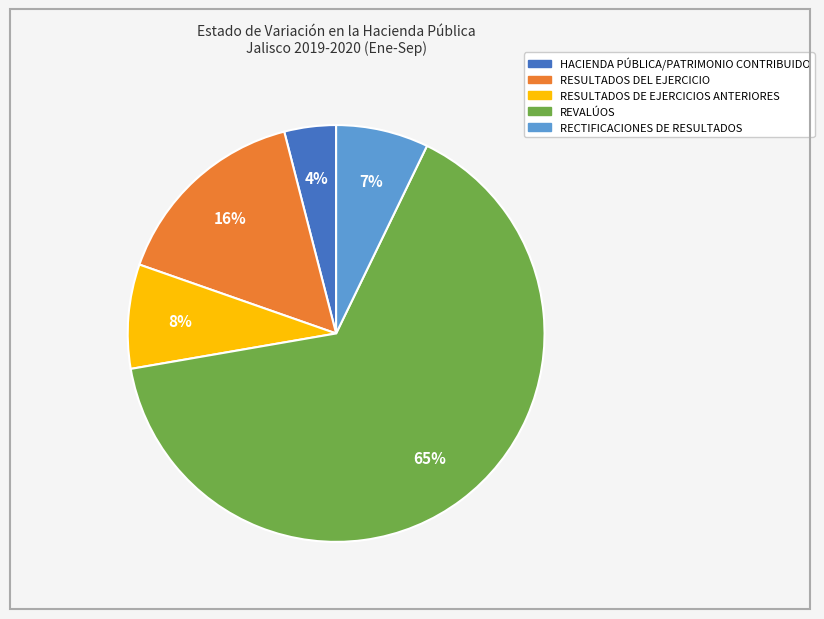

To the nearest percent, what is the combined percentage of RESULTADOS DE EJERCICIOS ANTERIORES and RECTIFICACIONES DE RESULTADOS?

15%